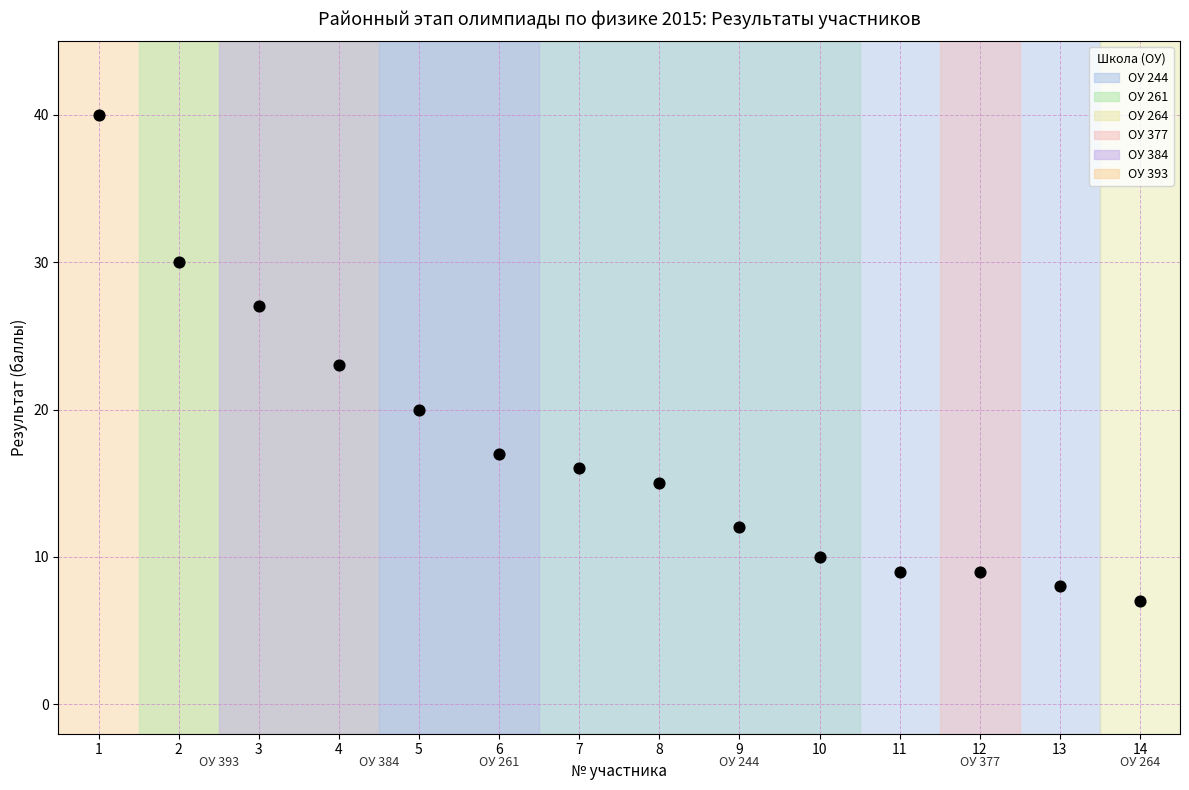

What is the range of Y values (max minus min)?

33